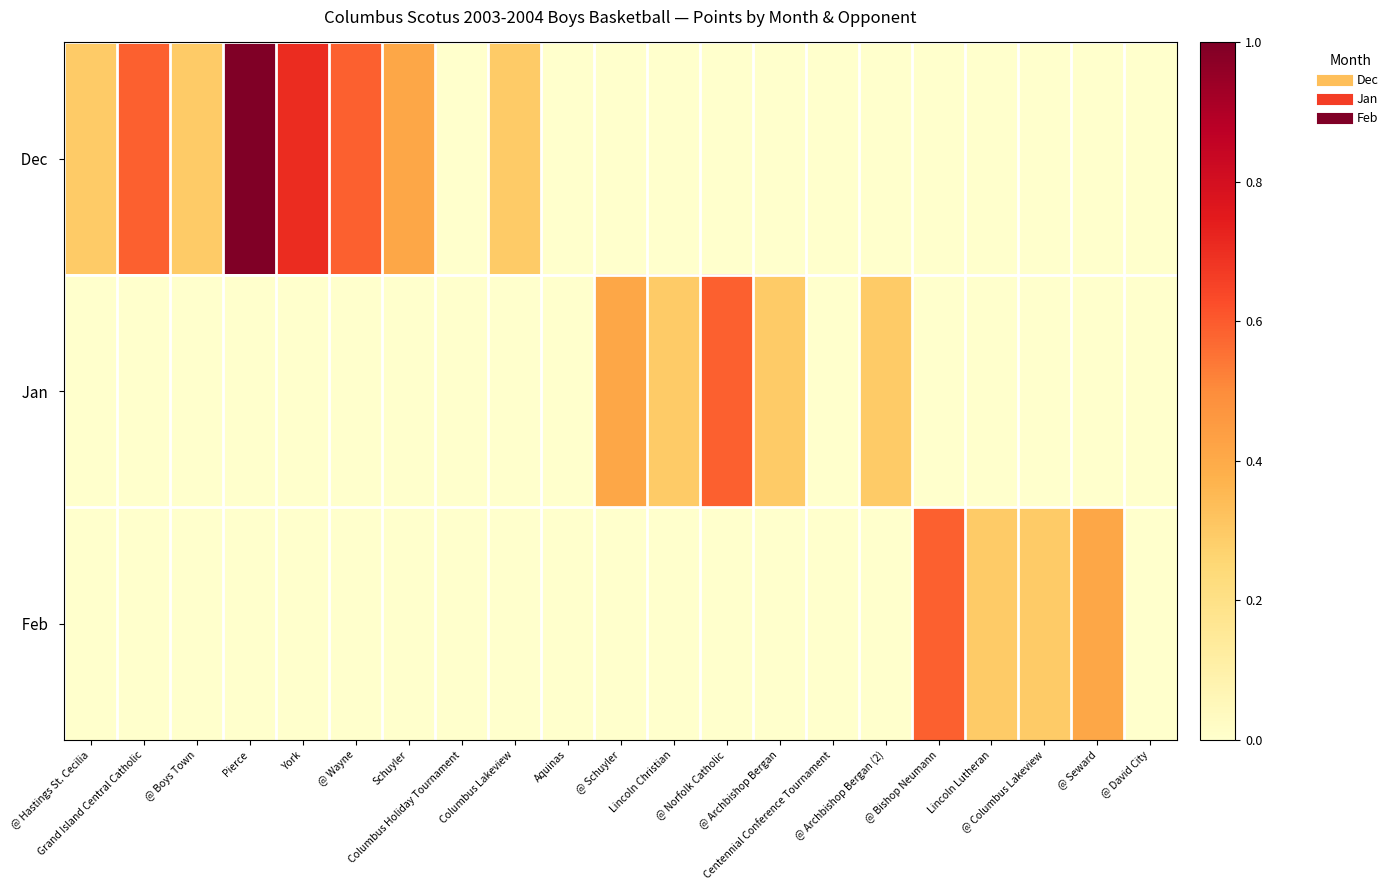

Count the number of data series in this chart.

3